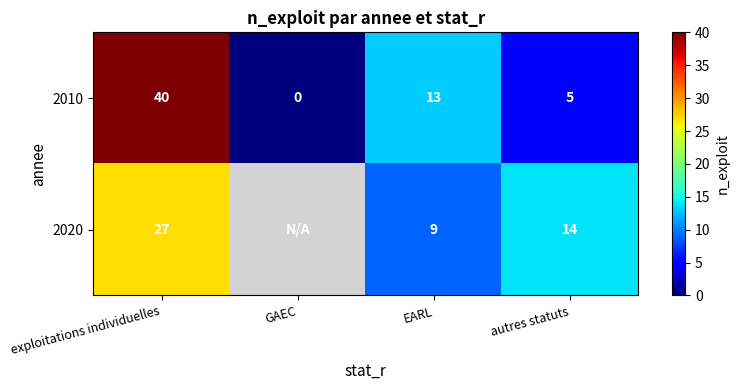

The 2010 series shows 19.4 at EARL. True or false?

False